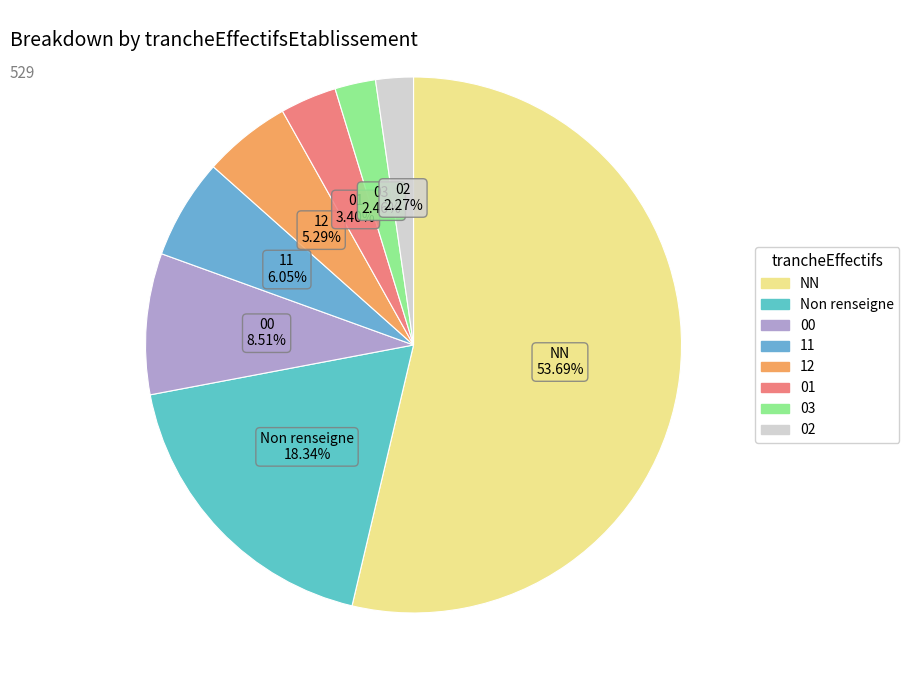

Which has a higher value, Non renseigne or 02?

Non renseigne